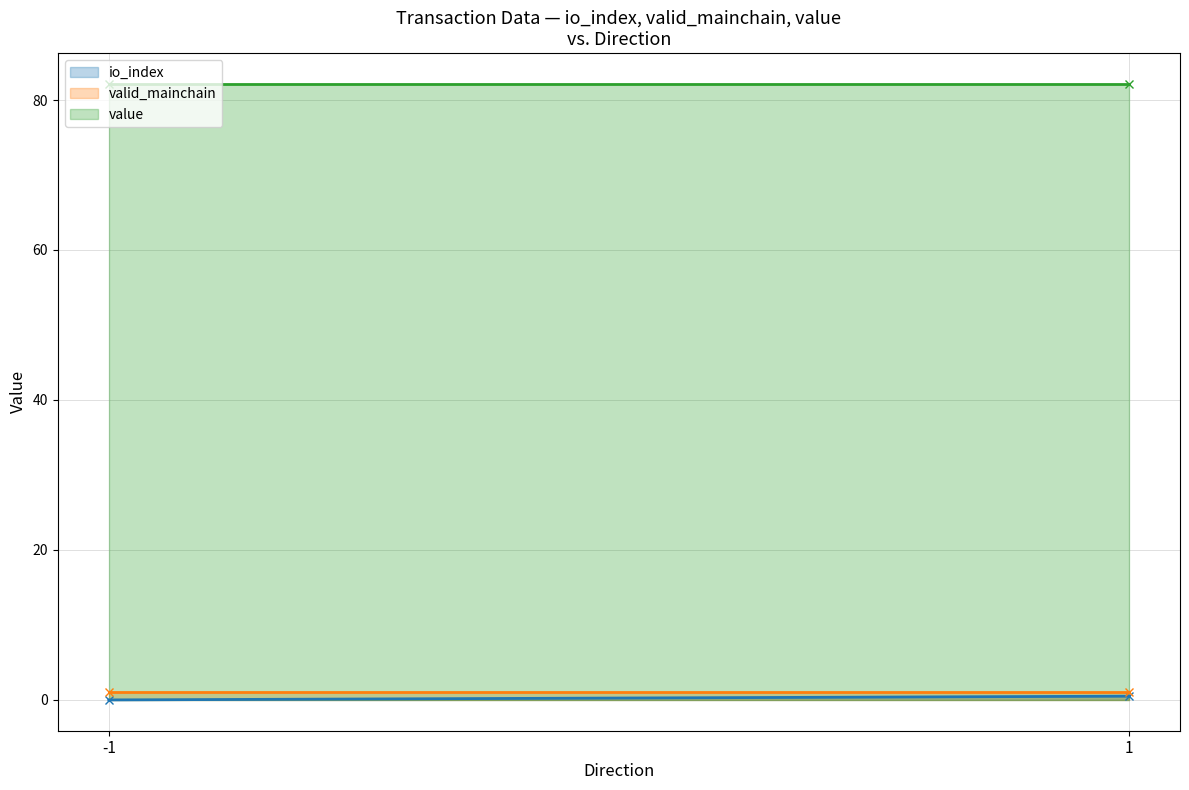

The value of io_index line at 1 is 0.8. True or false?

False